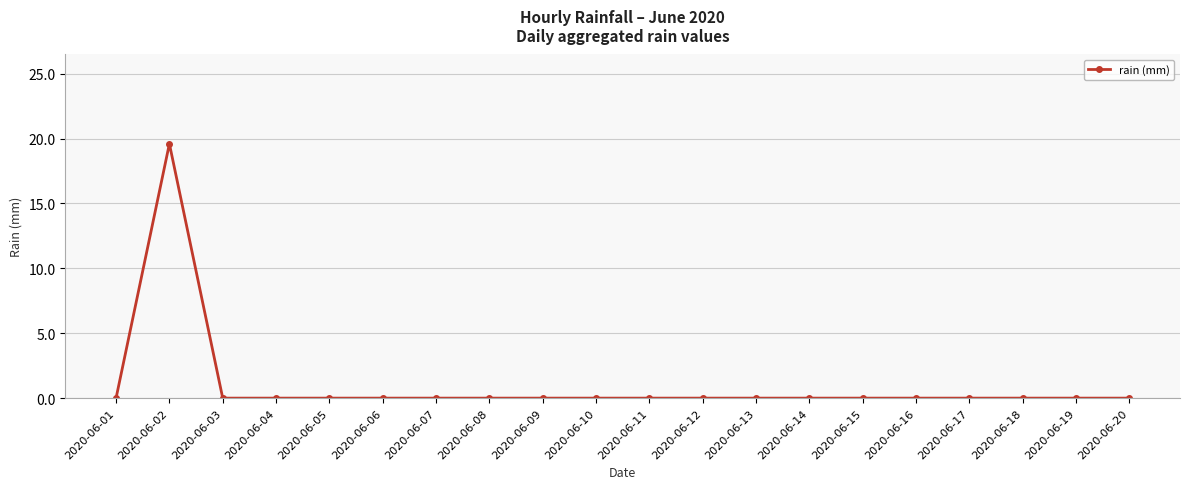

How many lines are shown in the chart?

1